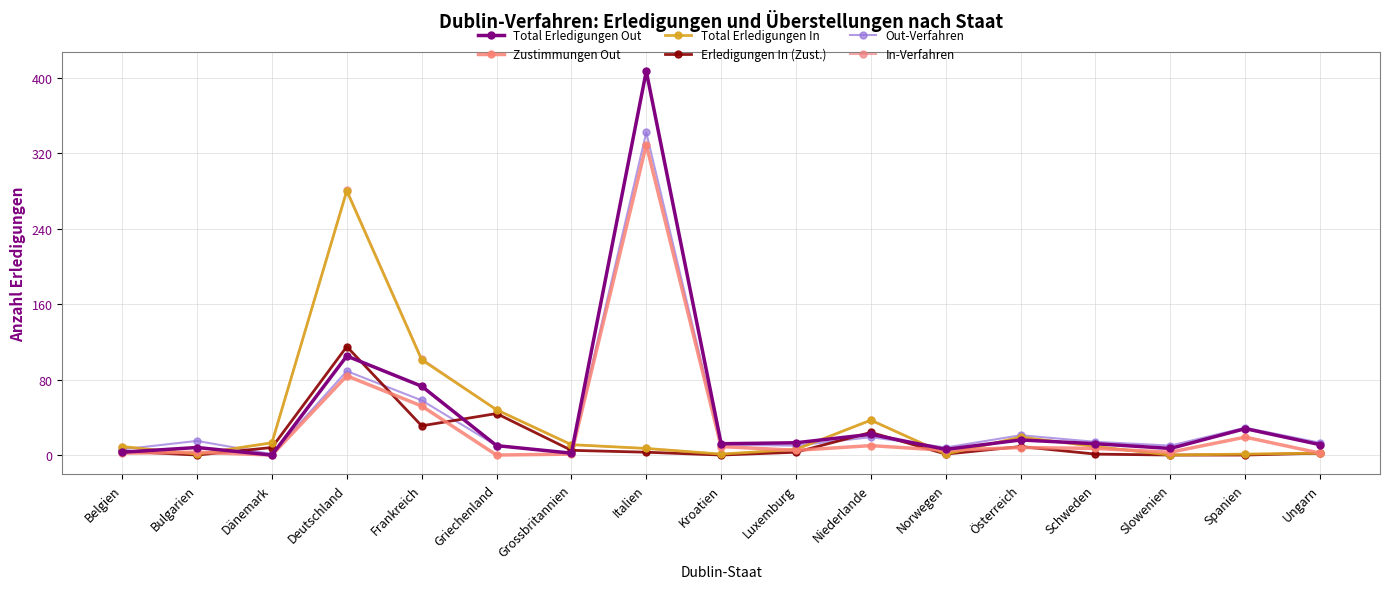

Reading left to right, extract all data points from this chart.

Total Erledigungen Out: 3	8	0	105	73	10	2	407	12	13	22	6	16	12	7	28	11
Zustimmungen Out: 2	3	0	84	52	0	1	329	9	5	10	5	8	7	3	19	2
Total Erledigungen In: 9	1	13	280	101	48	11	7	1	6	37	1	19	9	0	1	2
Erledigungen In (Zust.): 4	0	8	115	31	44	5	3	0	3	24	1	9	1	0	0	2
Out-Verfahren: 6	15	1	89	58	10	2	342	11	10	19	8	21	14	10	29	13
In-Verfahren: 9	1	13	281	102	48	11	7	1	6	37	1	19	9	0	1	2